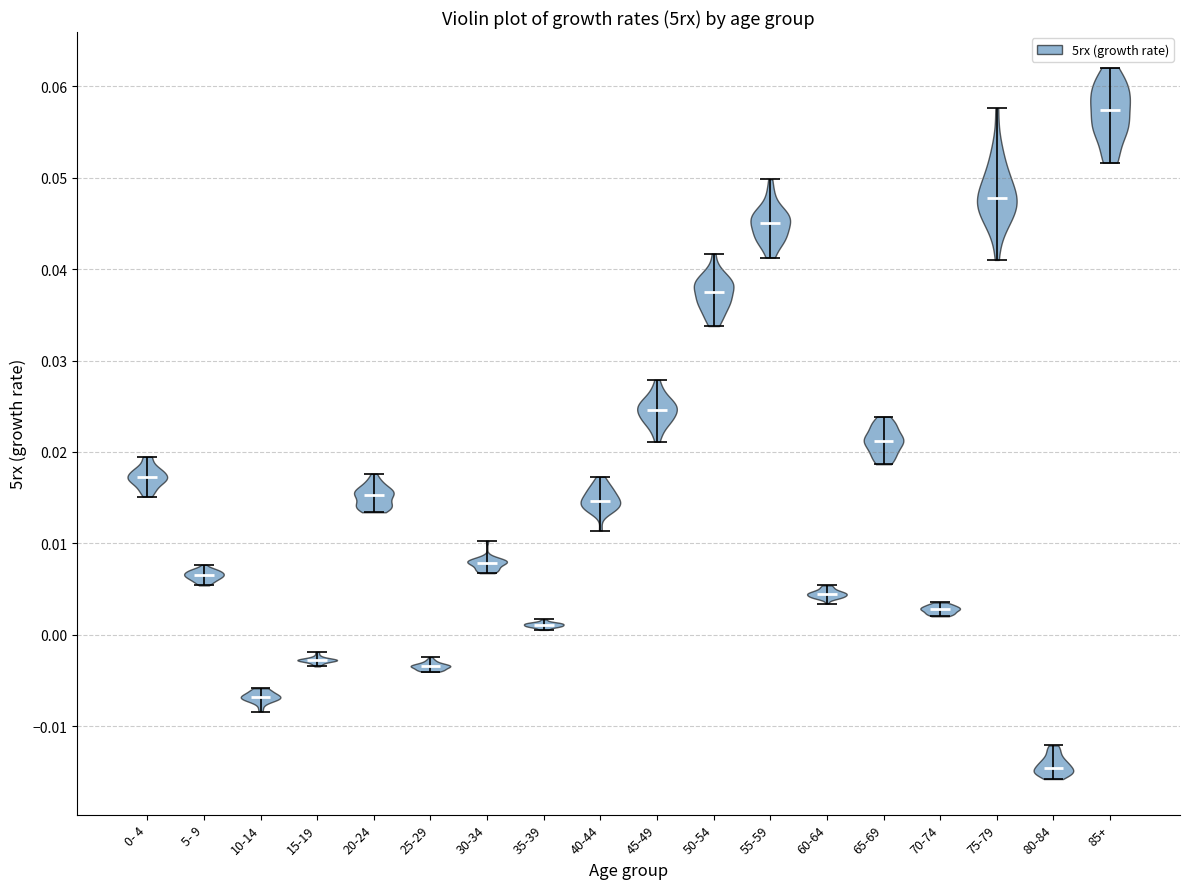

Which violin has the lowest median line?

80-84